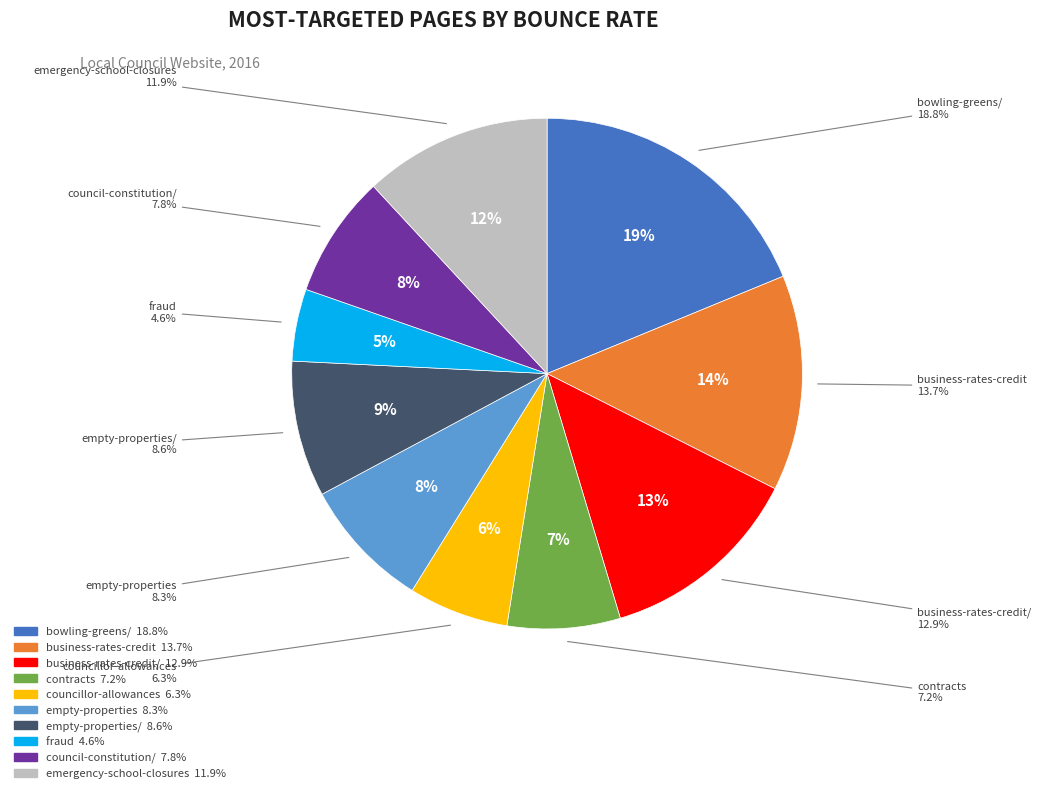

Which slice is the smallest?

/fraud